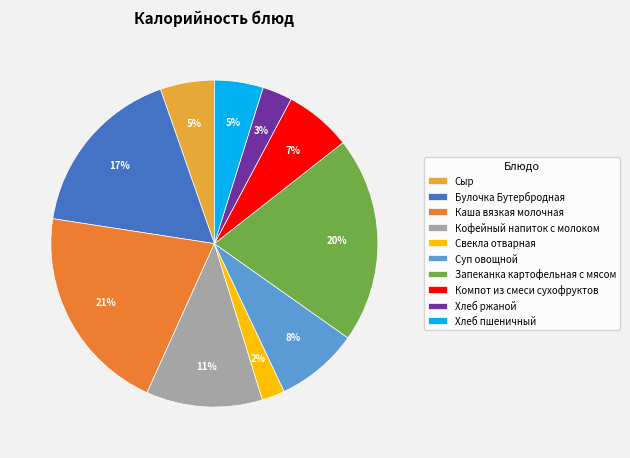

What is the ratio of the value at Компот из смеси сухофруктов to the value at Кофейный напиток с молоком?

0.6